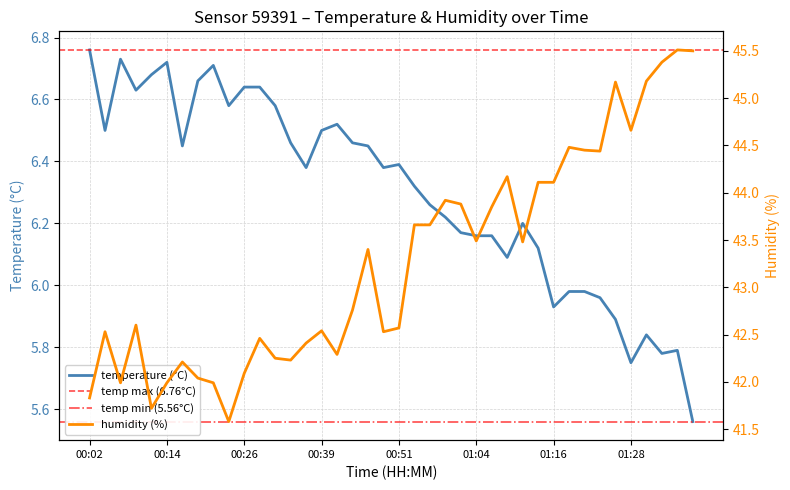

What is the value of the temperature point at the 9th from the left?

6.7